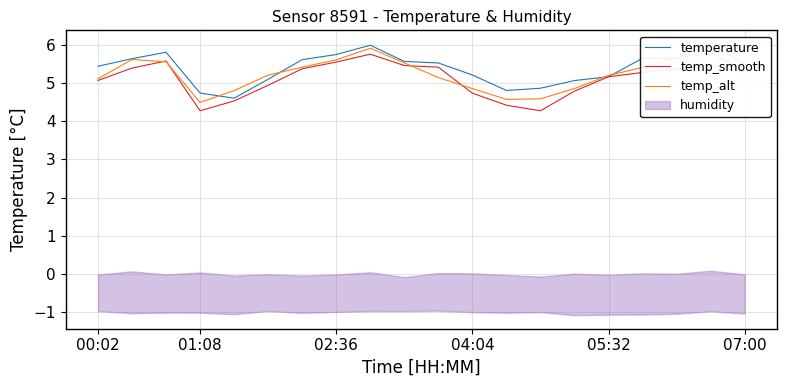

The temp_smooth series shows 5.1 at 00:02. True or false?

True